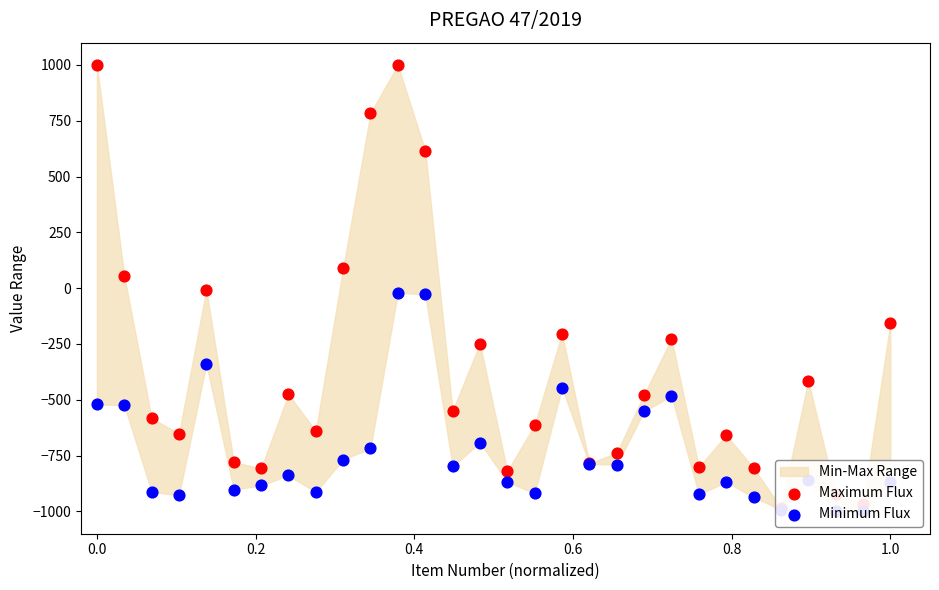

Which series has the widest spread of Y values?

Maximum Flux